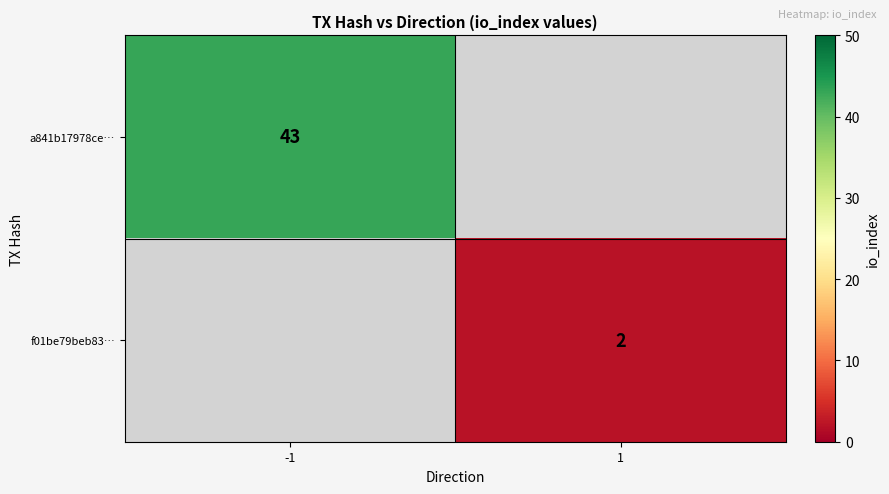

The value of f01be79beb83… at 1 is 2. True or false?

True